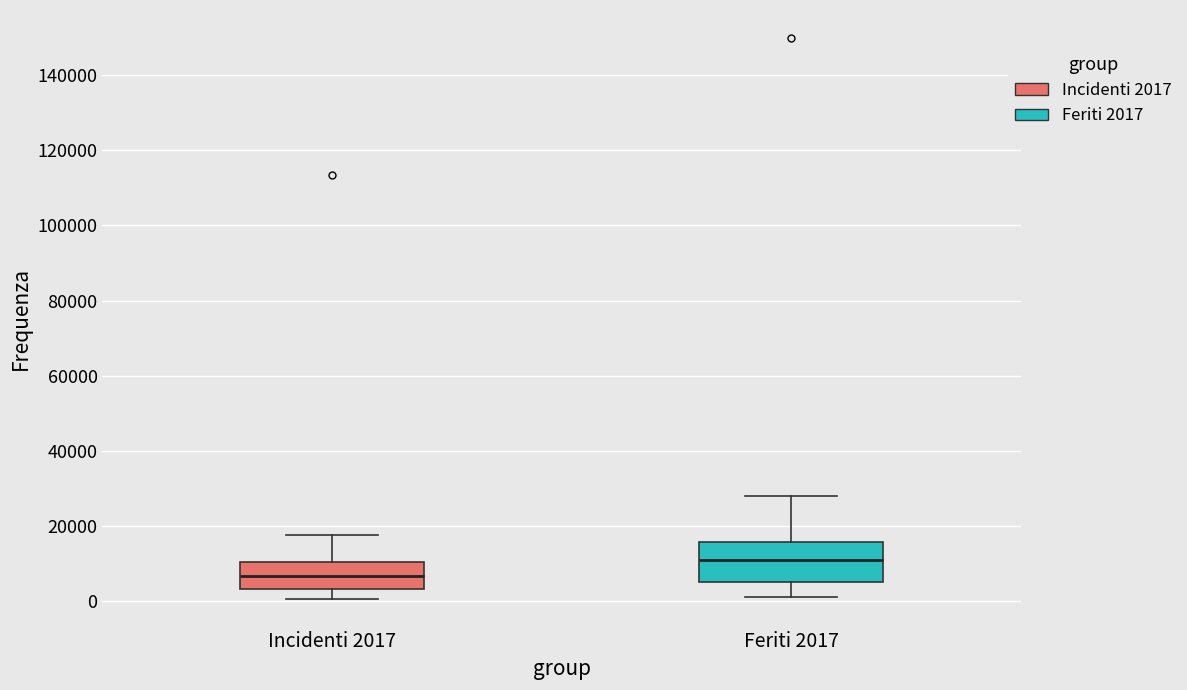

Comparing the boxes themselves (not the whiskers), which one is the tallest?

Feriti 2017